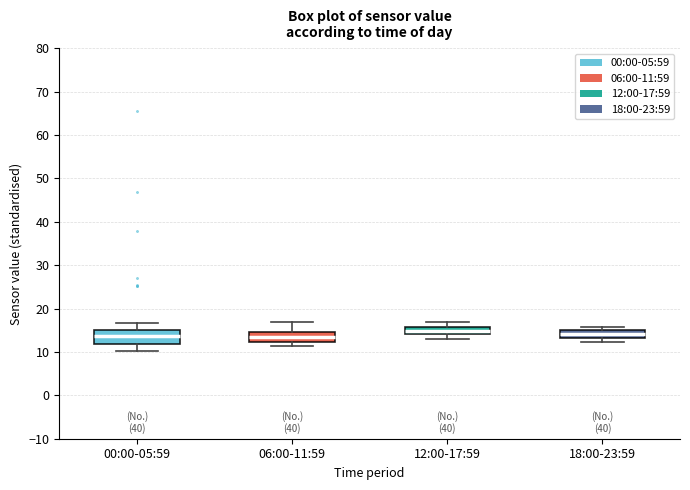

Reading left to right, read every box against the y-axis: the position of its median line, the range the box covers, and the ends of its whiskers. The values are not printed on the chart, so give them approximately, as read against the axis.

00:00-05:59: median 14, box 12 to 15, whiskers 10 to 17
06:00-11:59: median 13, box 12 to 15, whiskers 11 to 17
12:00-17:59: median 15, box 14 to 16, whiskers 13 to 17
18:00-23:59: median 14, box 13 to 15, whiskers 12 to 16